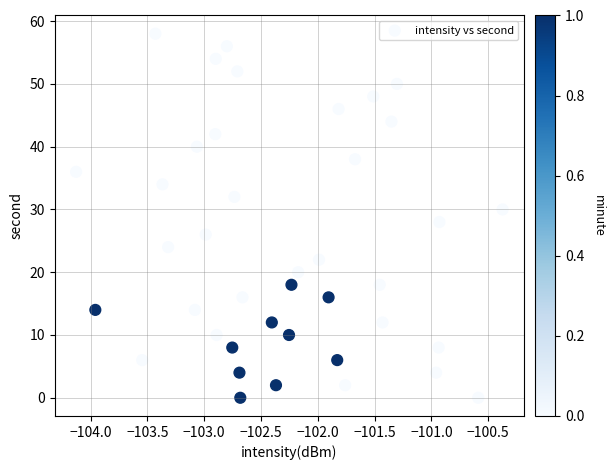

What is the range of Y values (max minus min)?

58